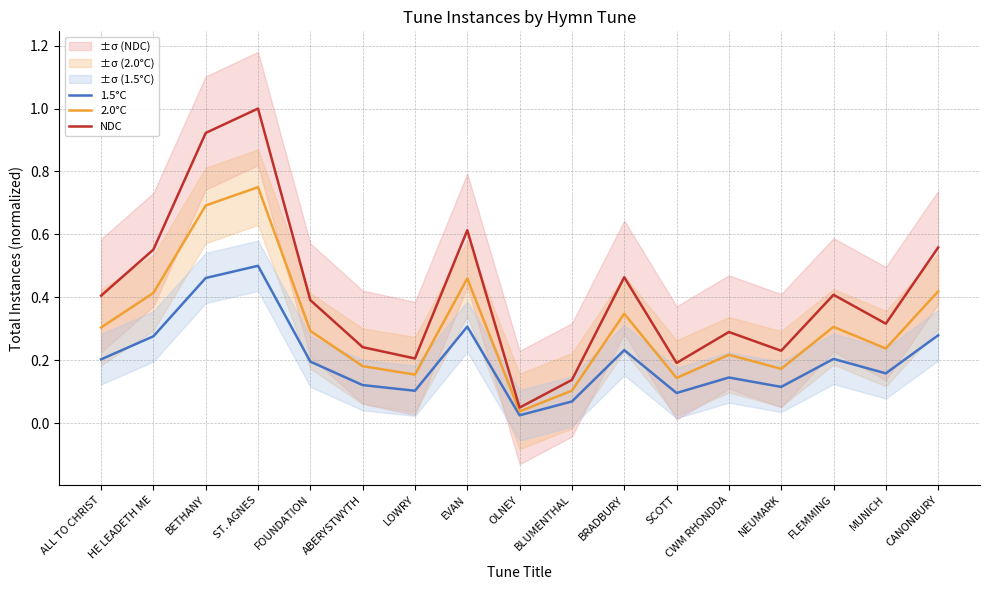

Which series has the largest total across all categories?

NDC